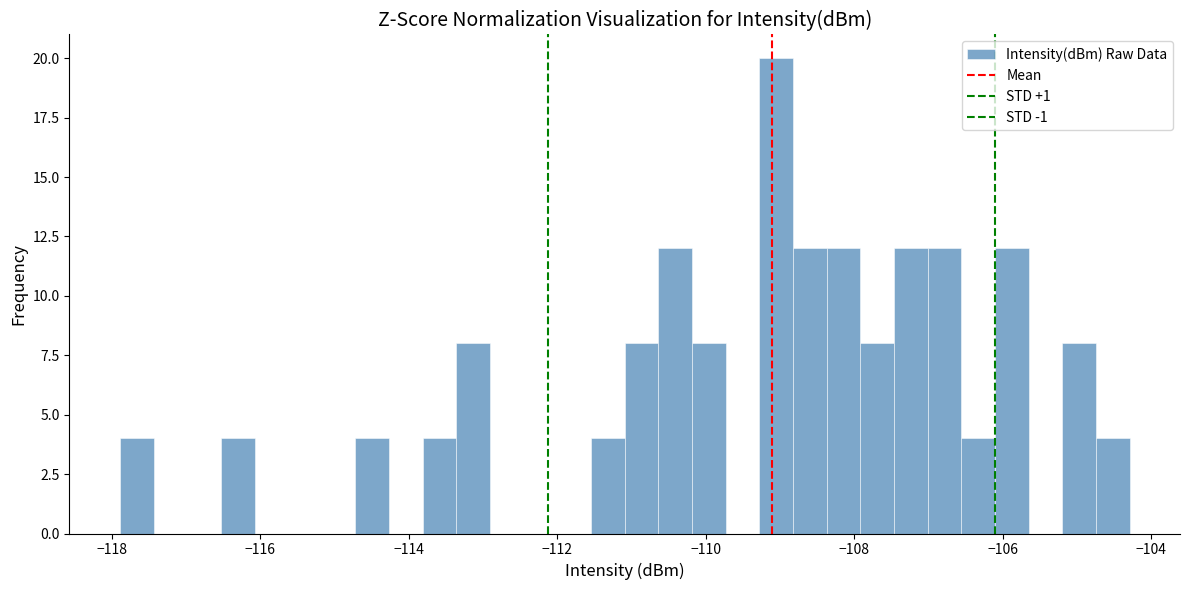

Around what value on the x-axis is the tallest bar? Give the approximate position of its centre, as read against the axis.

-109.0